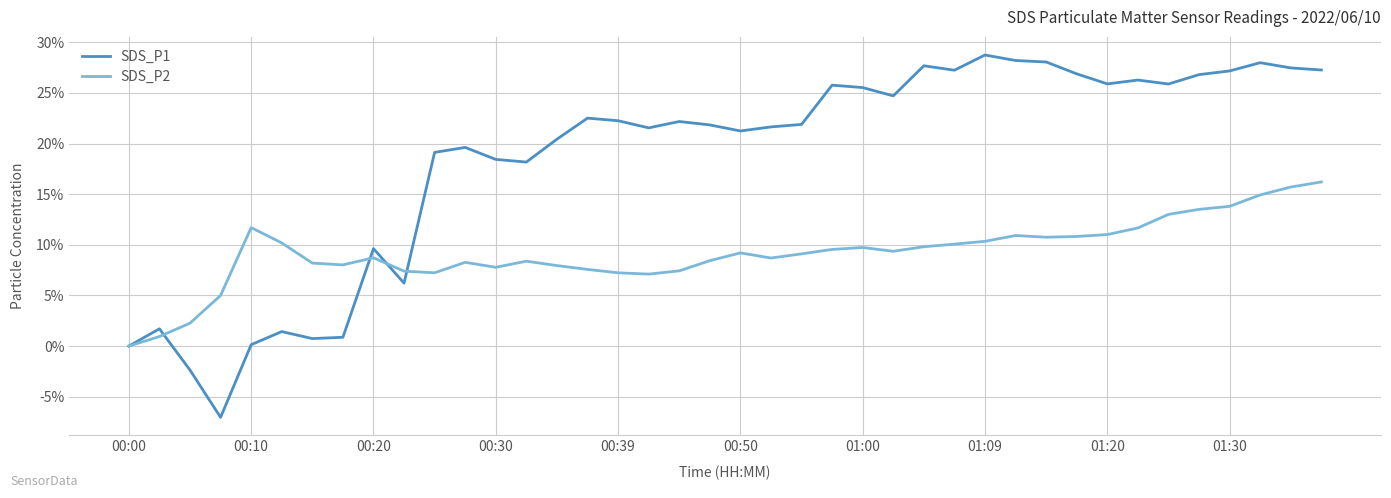

Which series has the widest spread of values?

SDS_P1